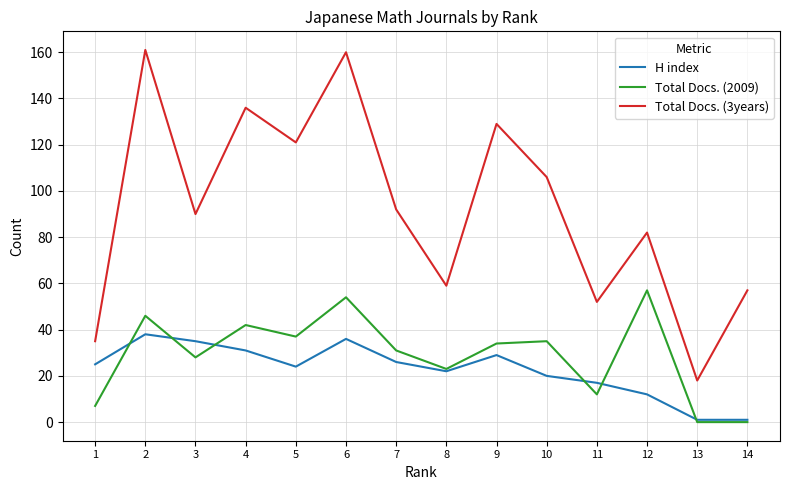

The Total Docs. (3years) series shows 35 at 1. True or false?

True